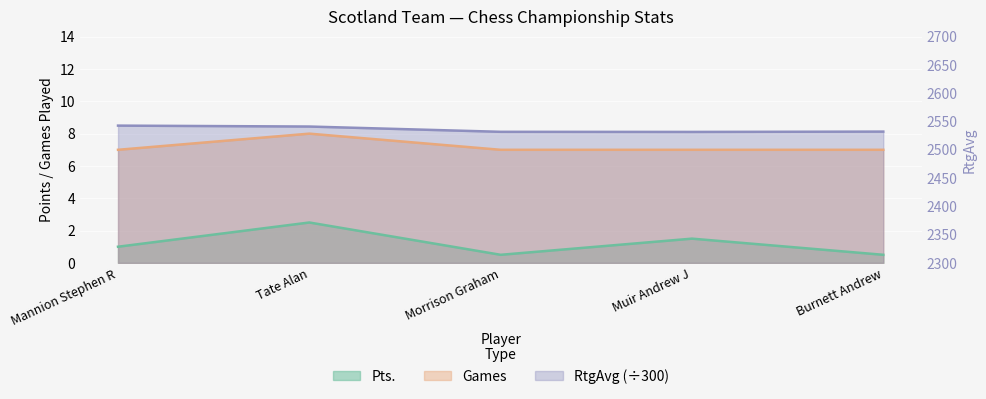

True or false: Games and Pts. cross at least once.

False